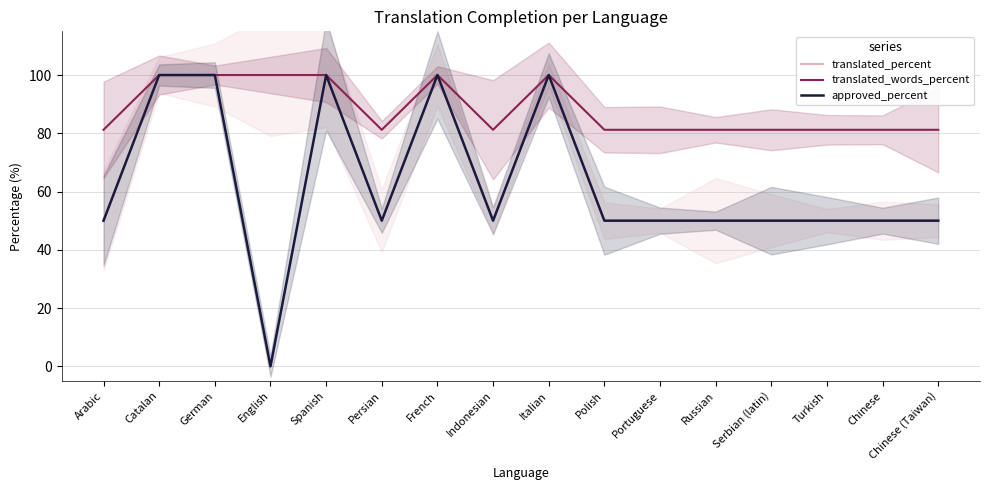

Reading left to right, what are all the values shown in this chart?

translated_percent: 50.0	100.0	100.0	100.0	100.0	50.0	100.0	50.0	100.0	50.0	50.0	50.0	50.0	50.0	50.0	50.0
translated_words_percent: 81.2	100.0	100.0	100.0	100.0	81.2	100.0	81.2	100.0	81.2	81.2	81.2	81.2	81.2	81.2	81.2
approved_percent: 50.0	100.0	100.0	0.0	100.0	50.0	100.0	50.0	100.0	50.0	50.0	50.0	50.0	50.0	50.0	50.0